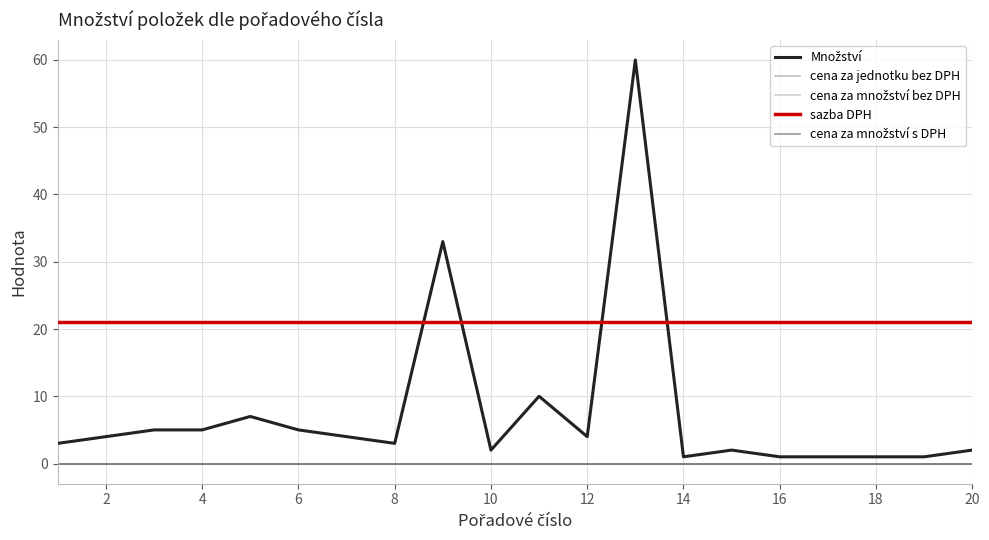

What is the greatest value displayed?

60